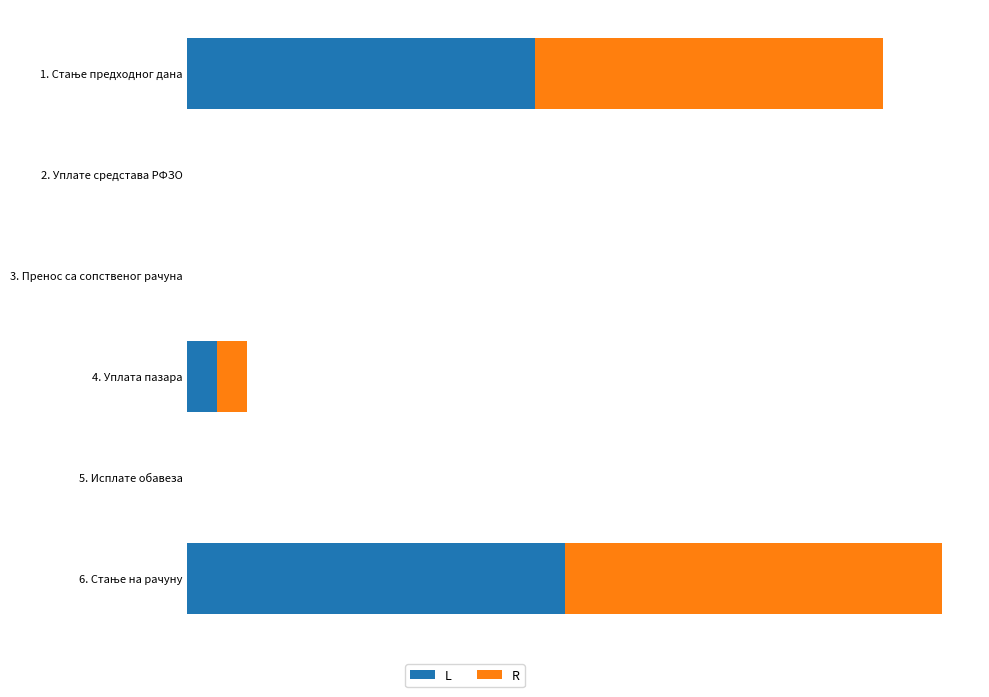

What is the value of the R bar at the 6th from the left?

27832.6